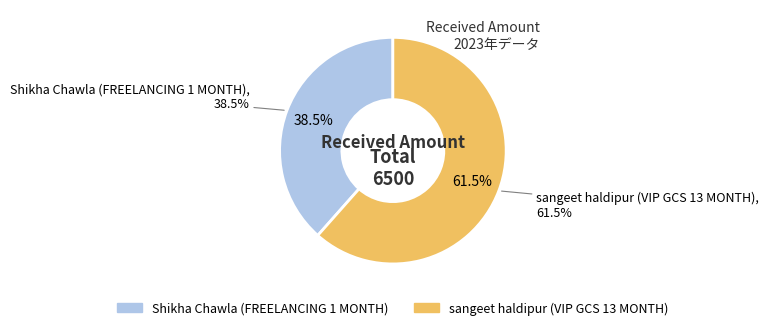

Combined, what portion of the pie is sangeet haldipur (VIP GCS 13 MONTH) and Shikha Chawla (FREELANCING 1 MONTH)?

100.0%